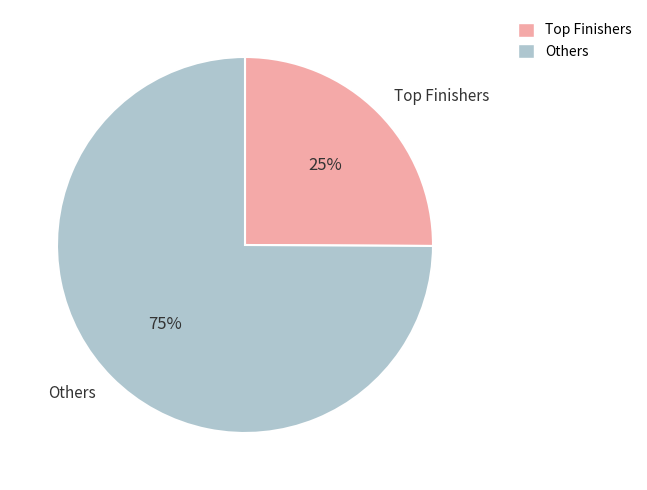

Count the number of slices in the pie.

2